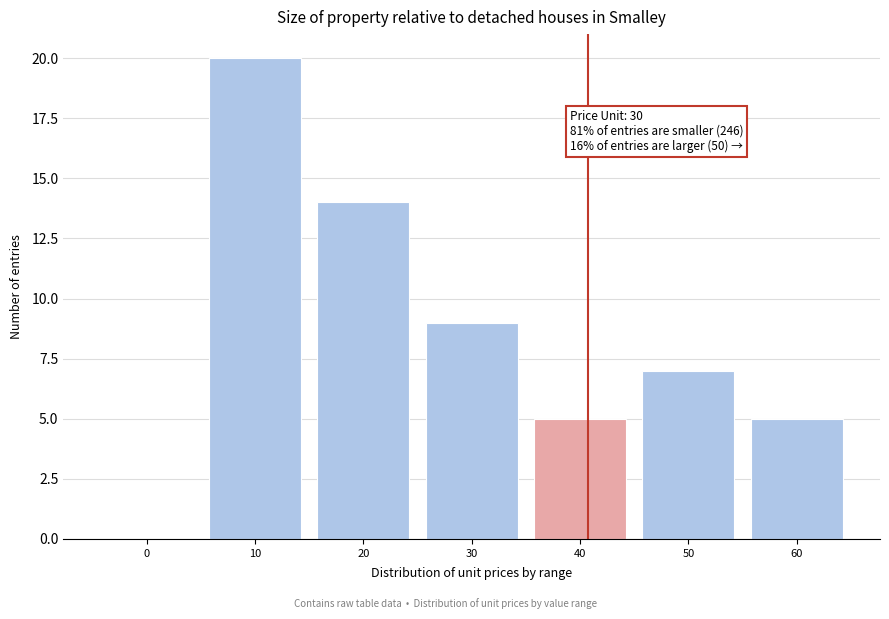

Reading left to right, extract all data points from this chart.

0=0	10=20	20=14	30=9	40=5	50=7	60=5